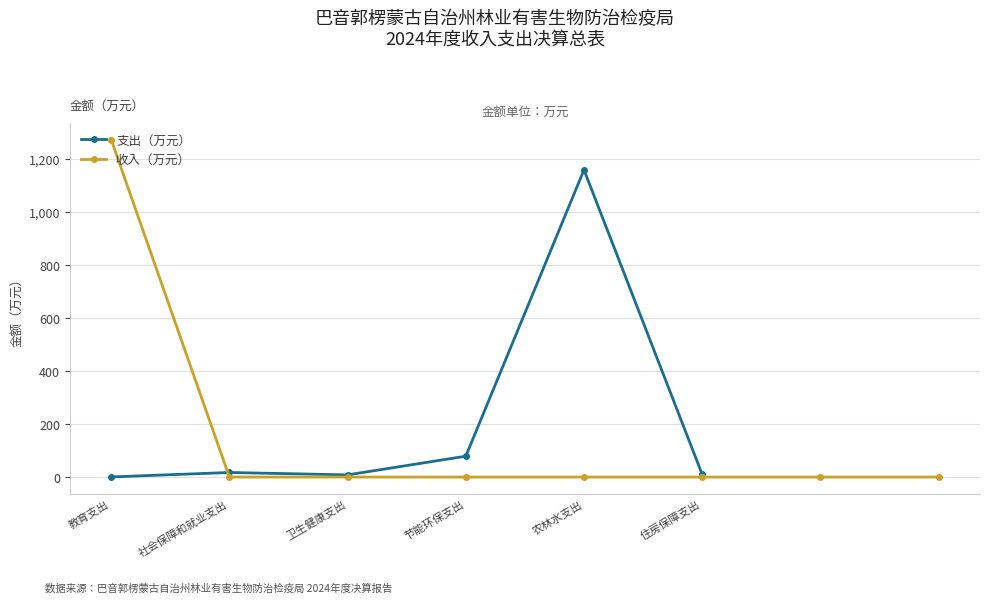

Count the number of values greater than 0.

1